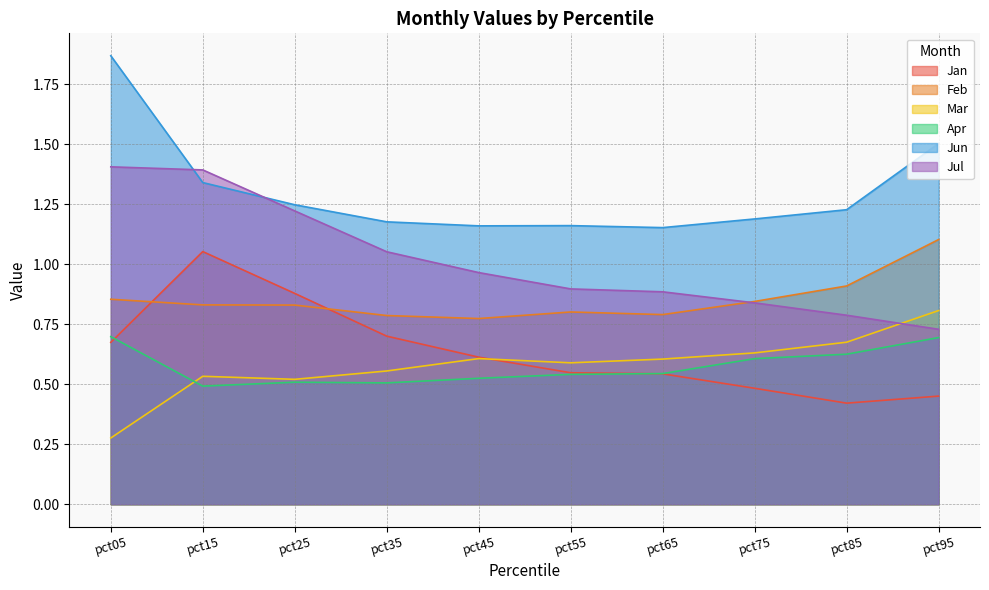

List the labels in order of Feb value, smallest first.

pct45, pct35, pct65, pct55, pct25, pct15, pct75, pct05, pct85, pct95